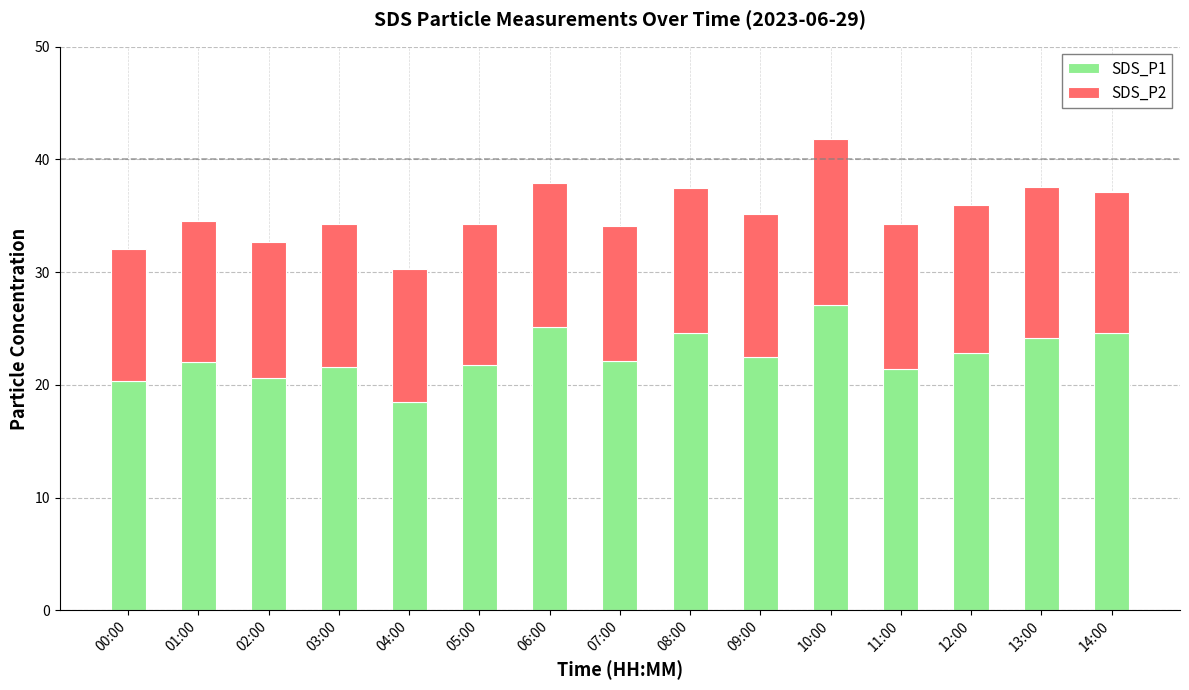

At which category is the sum across all series the highest?

10:00